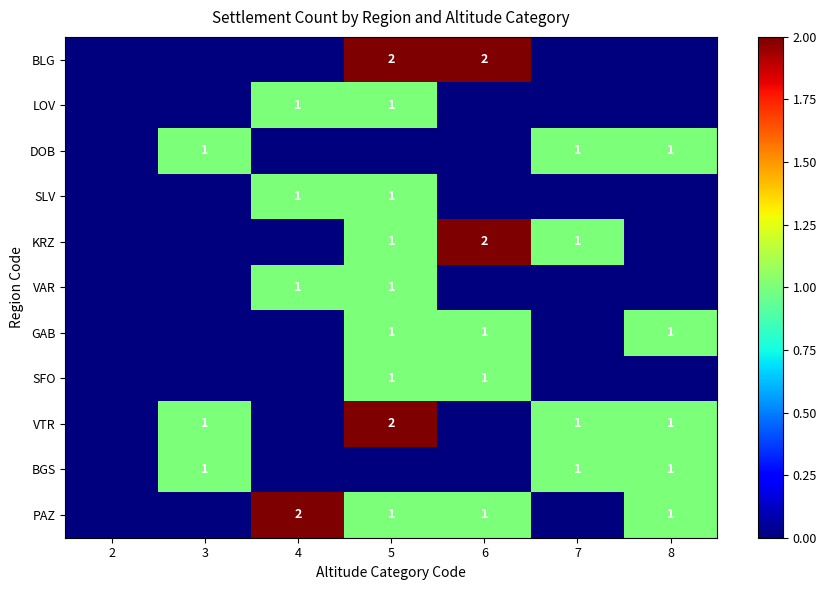

Is it true that SLV equals 1 at 4?

True